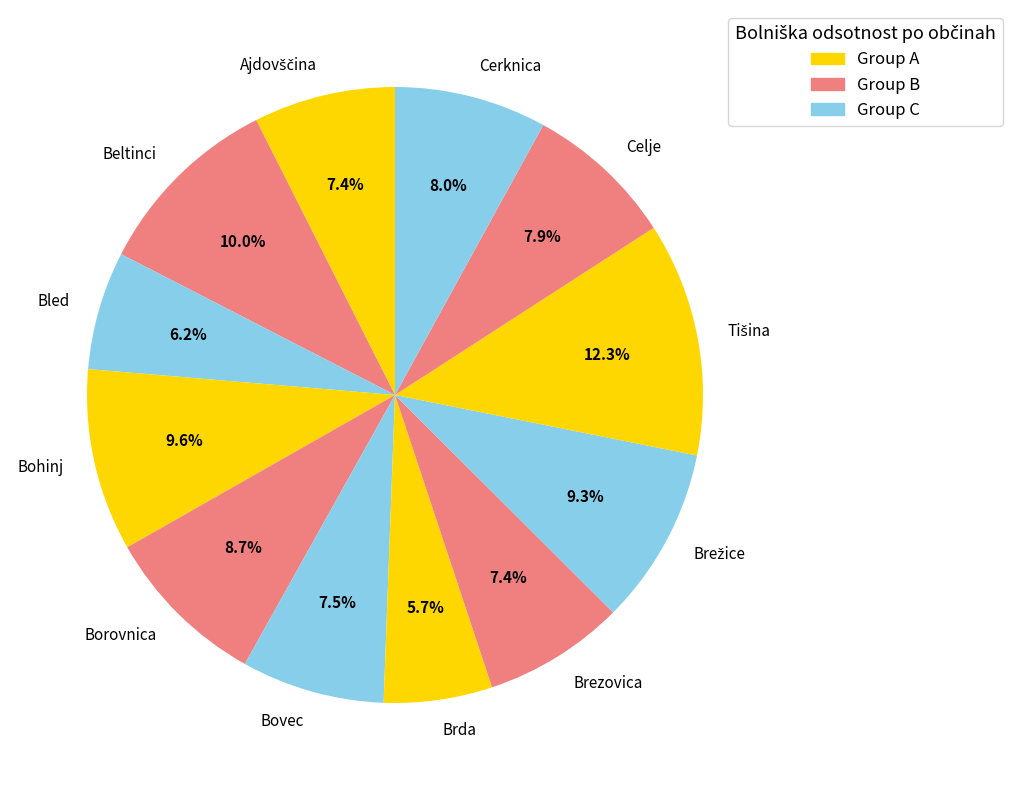

What percentage is NOT represented by Borovnica?

91.3%